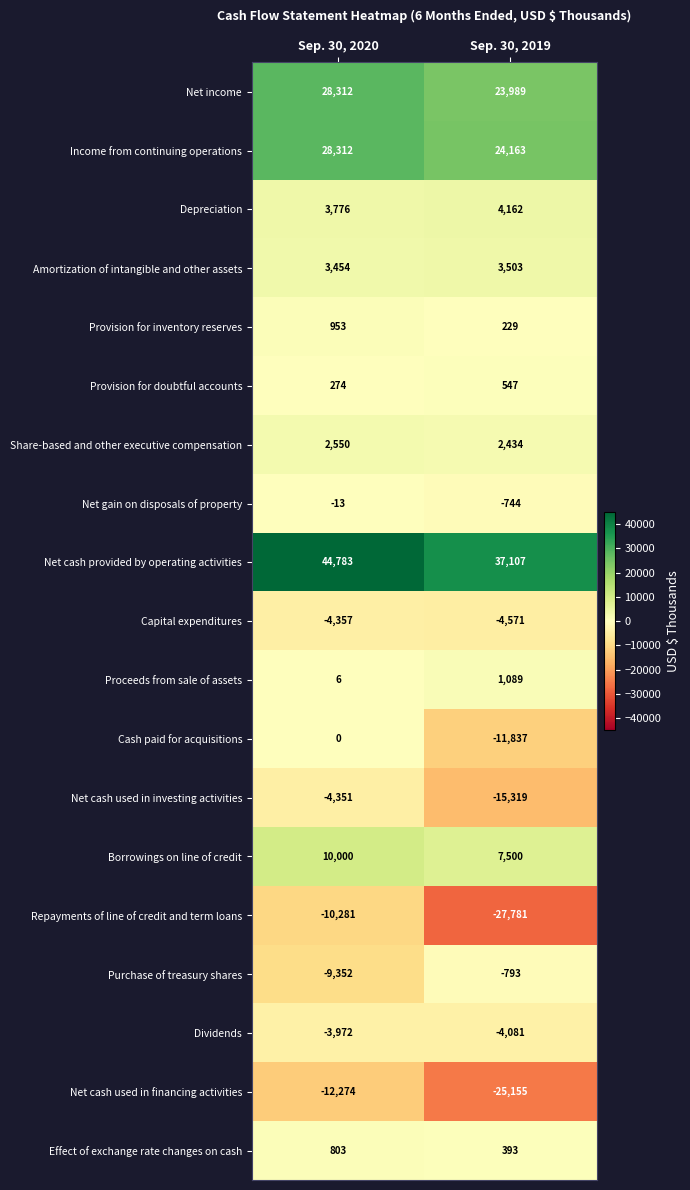

Which series changed the most between Sep. 30, 2020 and Sep. 30, 2019?

Repayments of line of credit and term loans